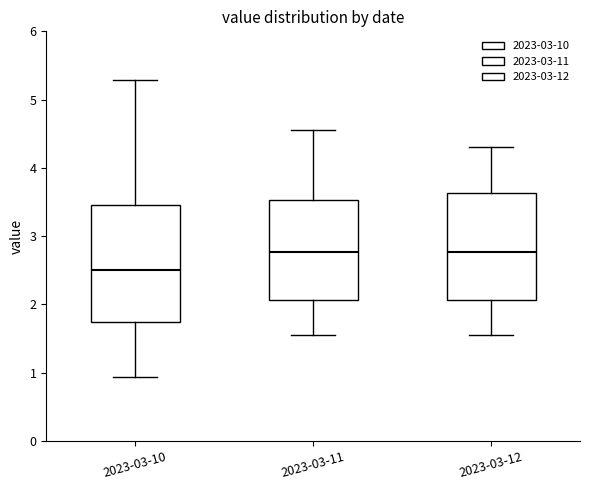

Comparing the boxes themselves (not the whiskers), which one is the tallest?

2023-03-10